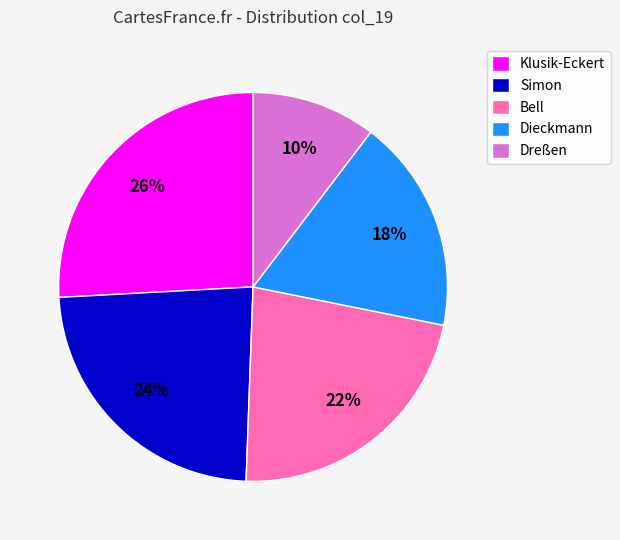

The Dreßen slice represents 10% of the pie. True or false?

True